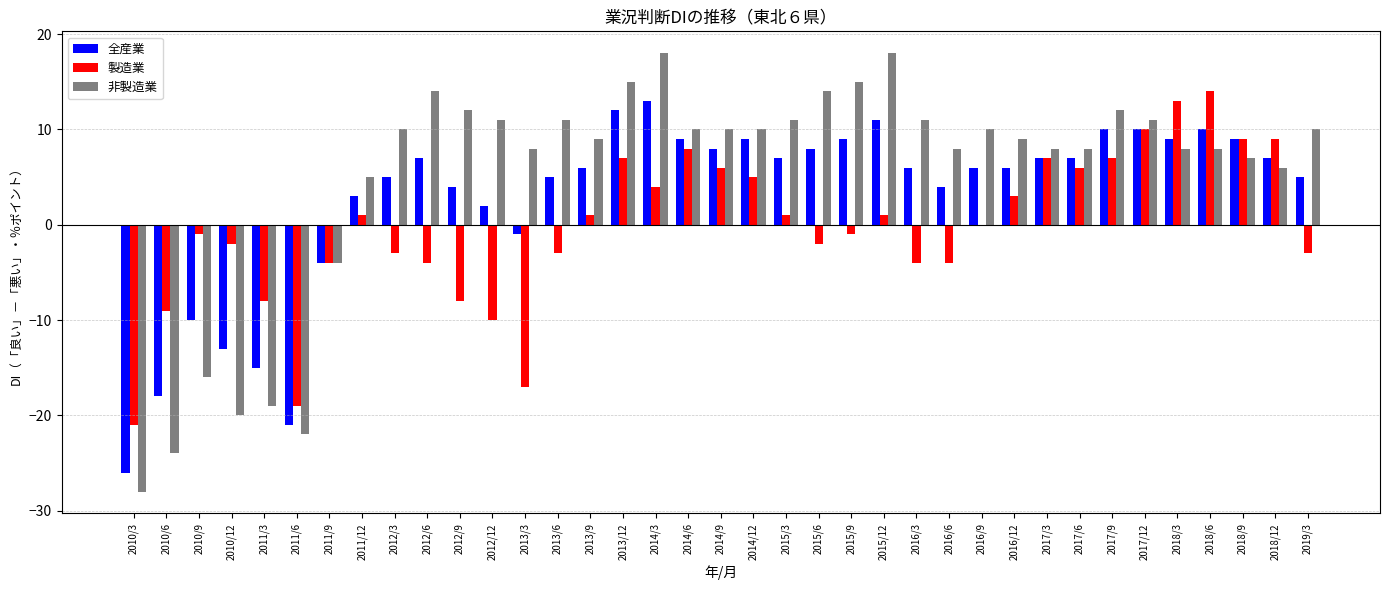

Between 2015/3 and 2016/6, which series saw the biggest shift?

製造業